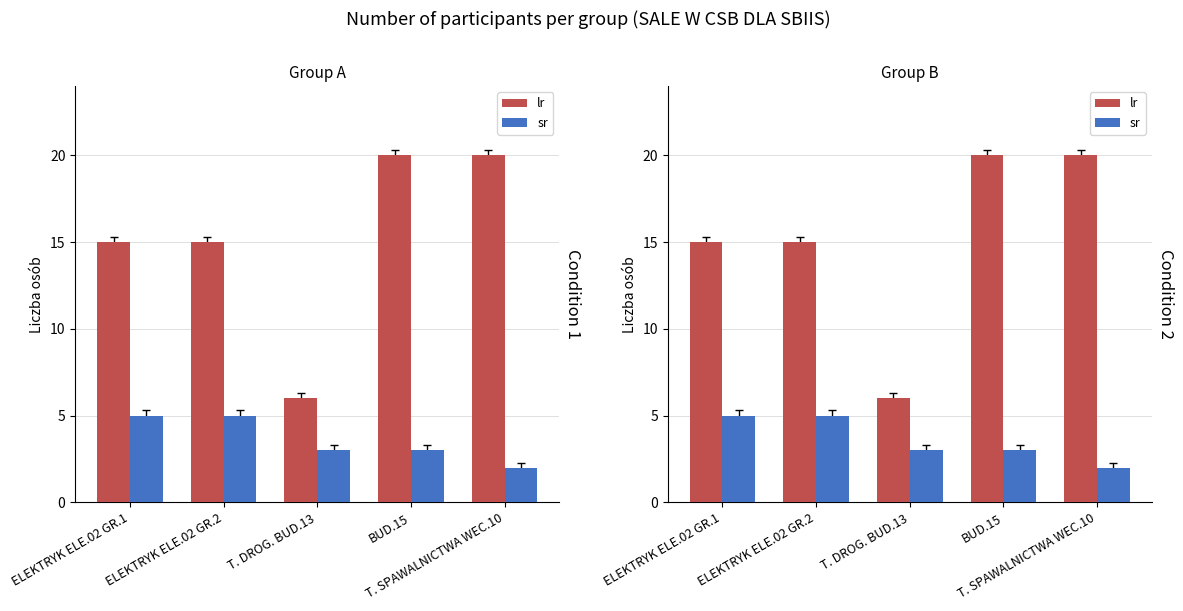

What is the difference between the lr values at BUD.15 and T. DROG. BUD.13?

14